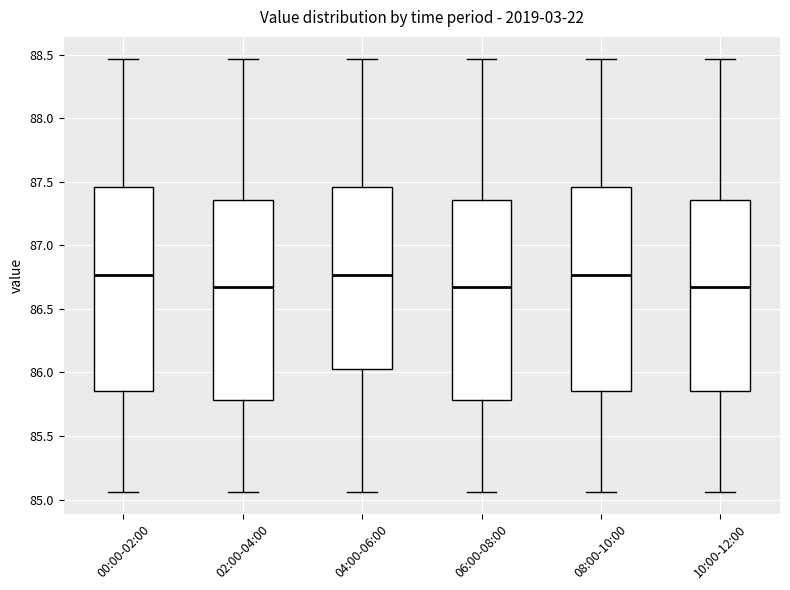

Where does the median line of the box for 08:00-10:00 sit on the y-axis? The values are not printed on the chart, so give them approximately, as read against the axis.

86.75